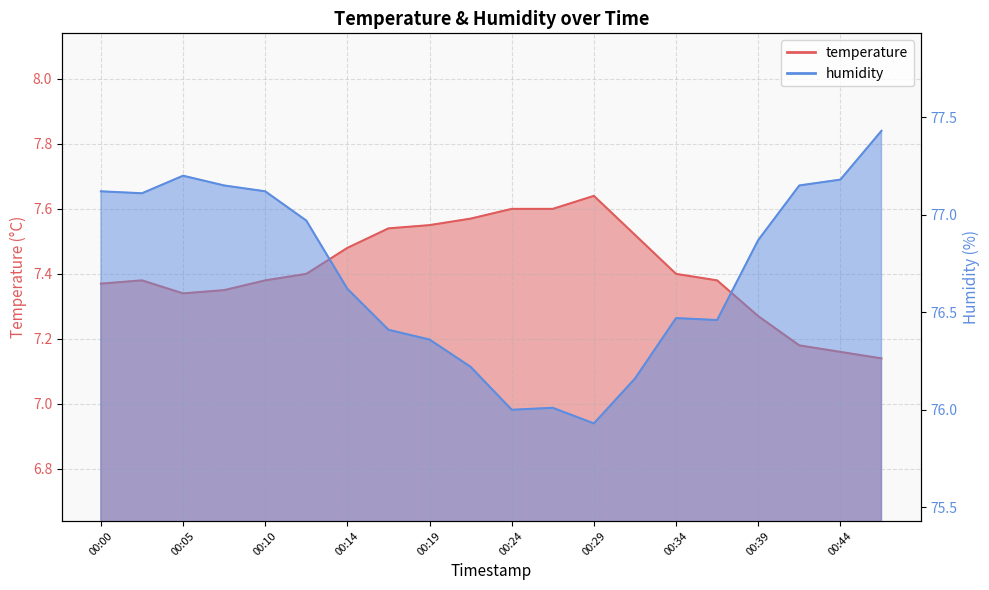

What is the total value across all series at 00:19?

83.9